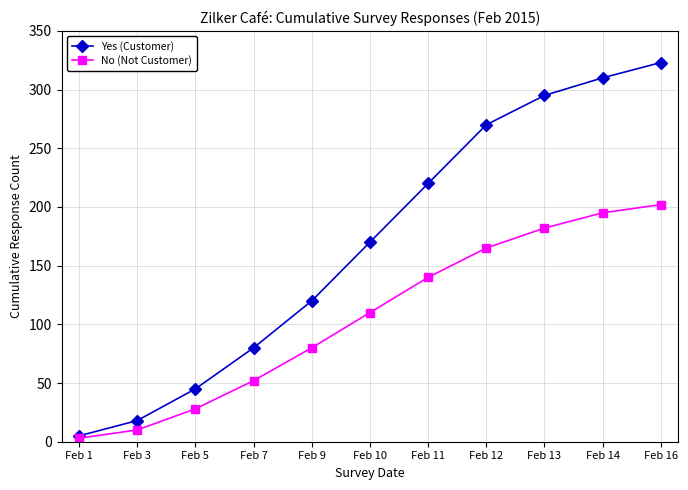

Does the chart display data point markers on the line(s)?

Yes